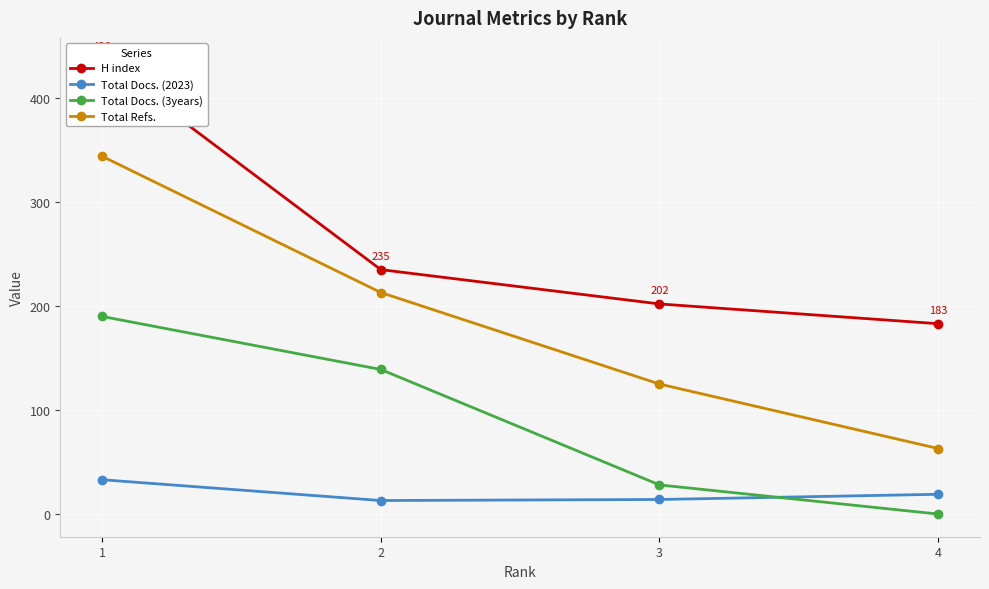

Which category has the highest value in the Total Docs. (3years) series?

1